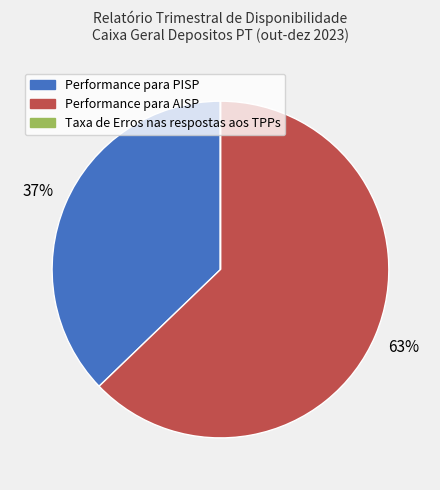

What percentage is the Performance para AISP slice, to the nearest percent?

63%